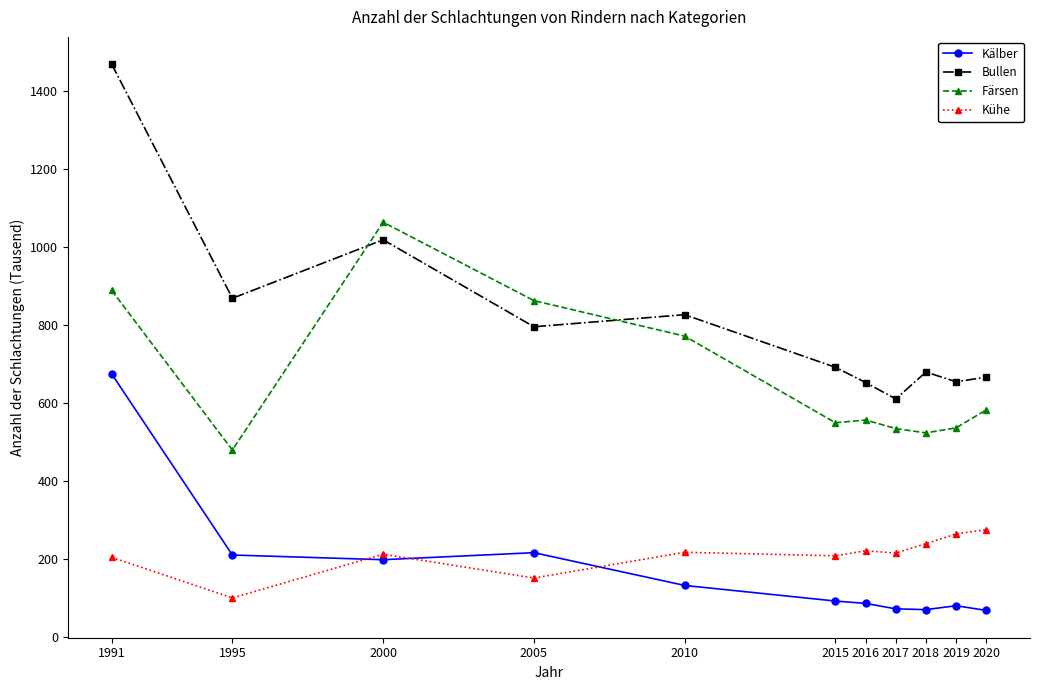

What is the total value across all series at 2010?

1950